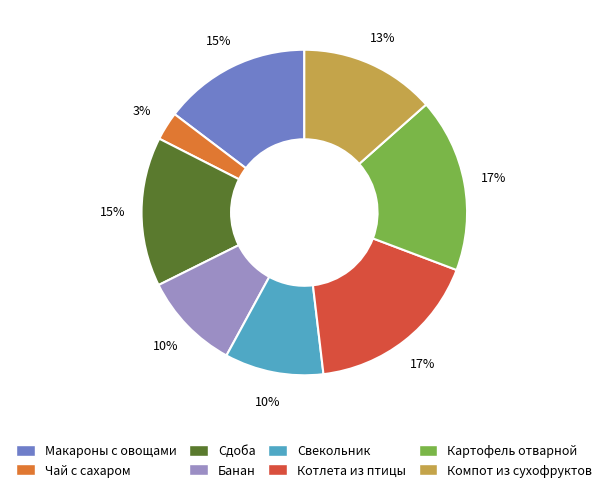

Is the sum of Сдоба and Компот из сухофруктов greater than half?

No